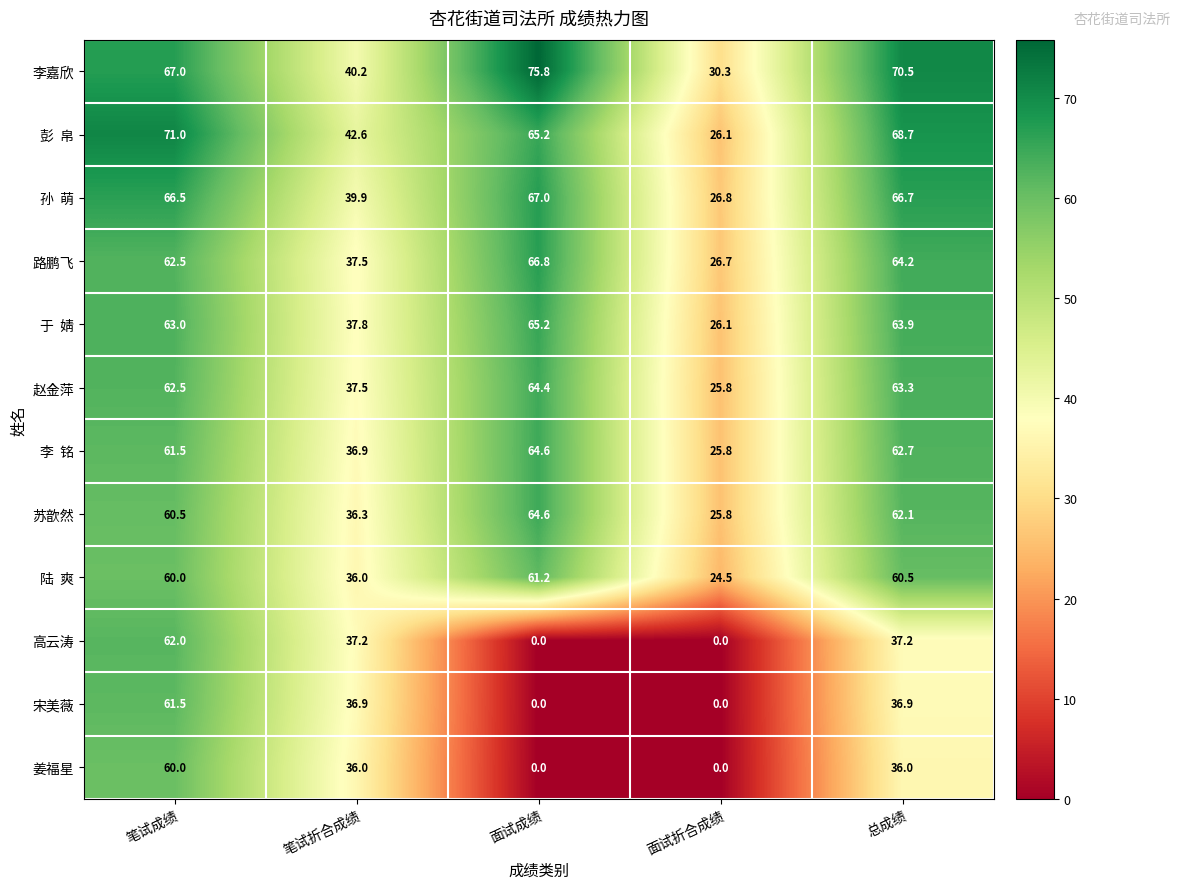

Where is 路鹏飞 nearest to the value 46?

笔试折合成绩